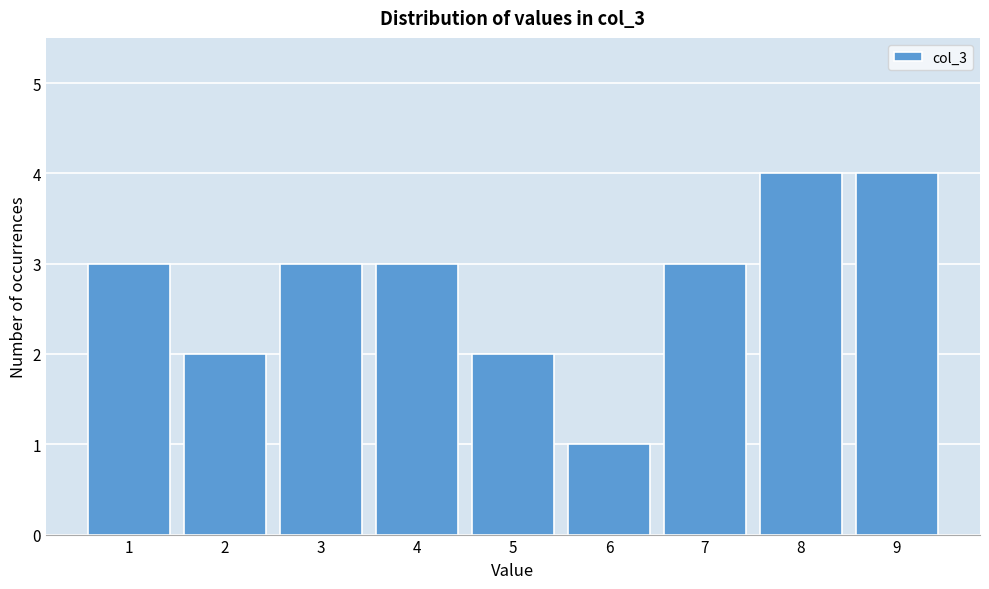

Reading left to right, list every bar in this chart as the range it spans on the x-axis followed by its height. The values are not printed on the chart, so give them approximately, as read against the axis.

0.5 to 1.5: 3
1.5 to 2.5: 2
2.5 to 3.5: 3
3.5 to 4.5: 3
4.5 to 5.5: 2
5.5 to 6.5: 1
6.5 to 7.5: 3
7.5 to 8.5: 4
8.5 to 9.5: 4